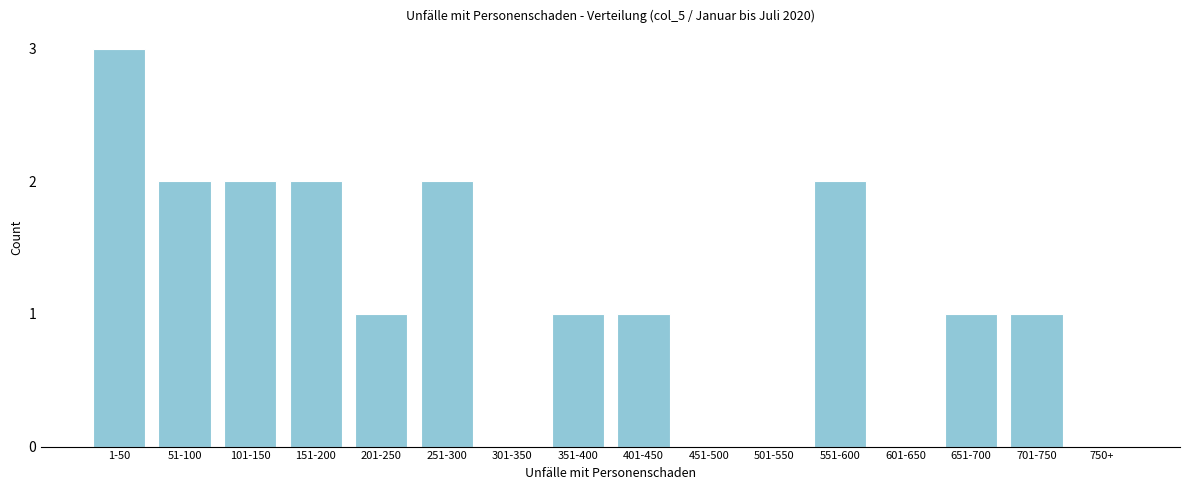

Reading left to right, what are all the values shown in this chart?

1-50=3	51-100=2	101-150=2	151-200=2	201-250=1	251-300=2	301-350=0	351-400=1	401-450=1	451-500=0	501-550=0	551-600=2	601-650=0	651-700=1	701-750=1	750+=0